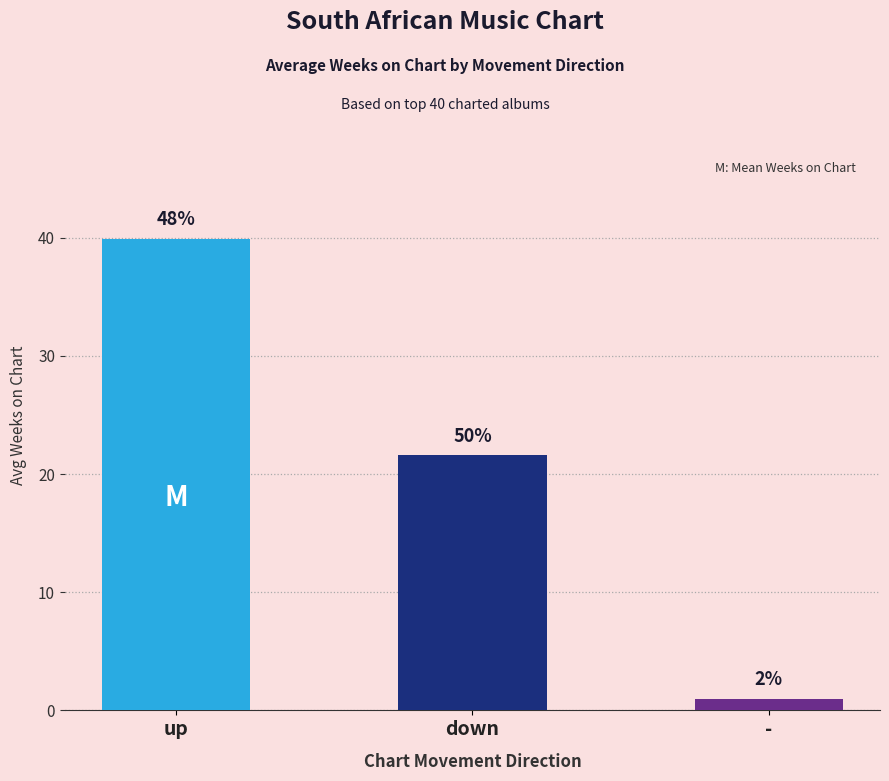

How many bars are there in total?

3